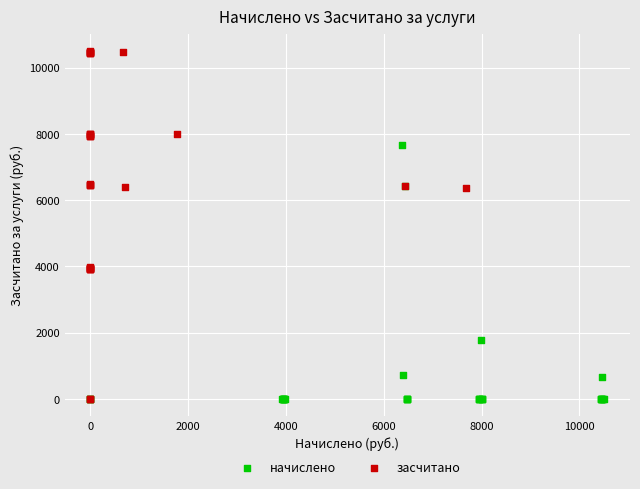

Which series has the largest Y range (max minus min)?

засчитано